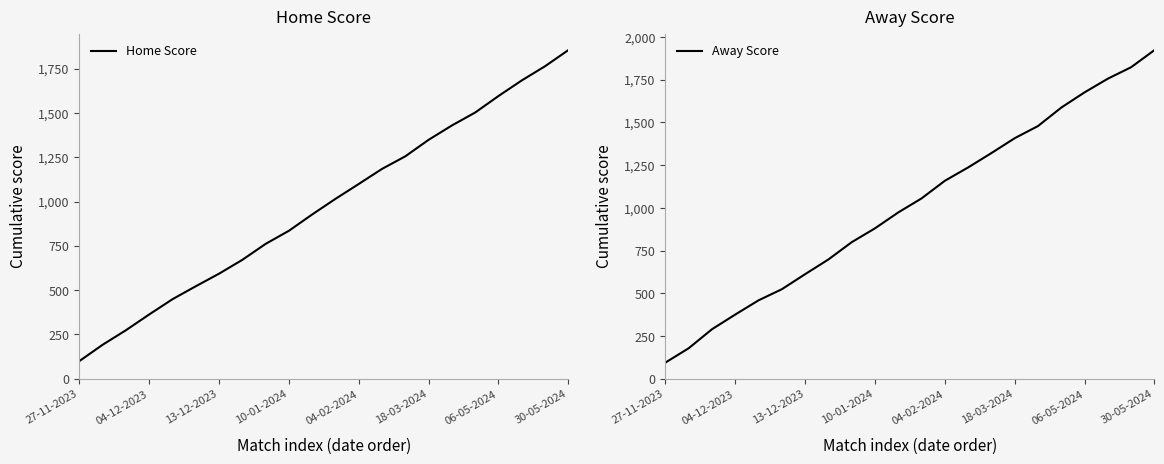

What is the highest value of the Home Score series?

1854